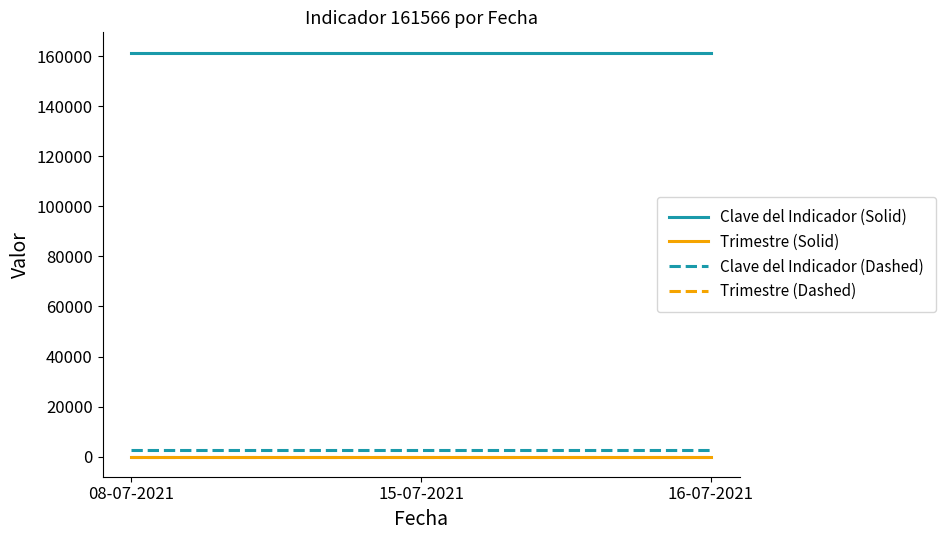

What is the maximum value shown in the chart?

161566.0